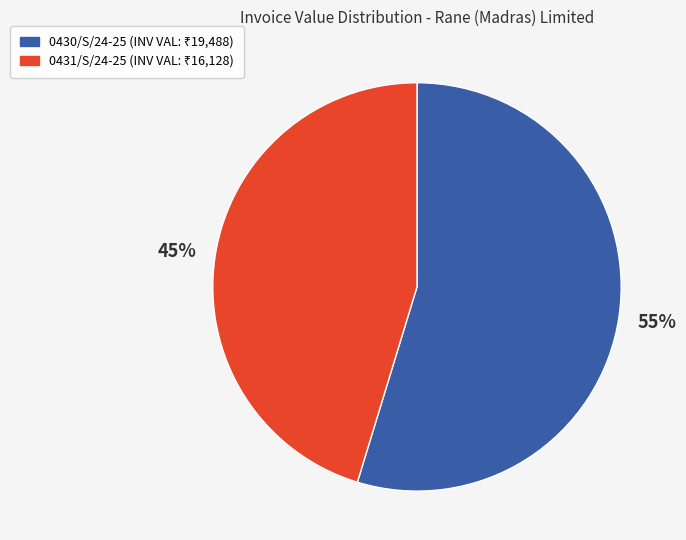

To the nearest percent, what portion does 0431/S/24-25 represent?

45%